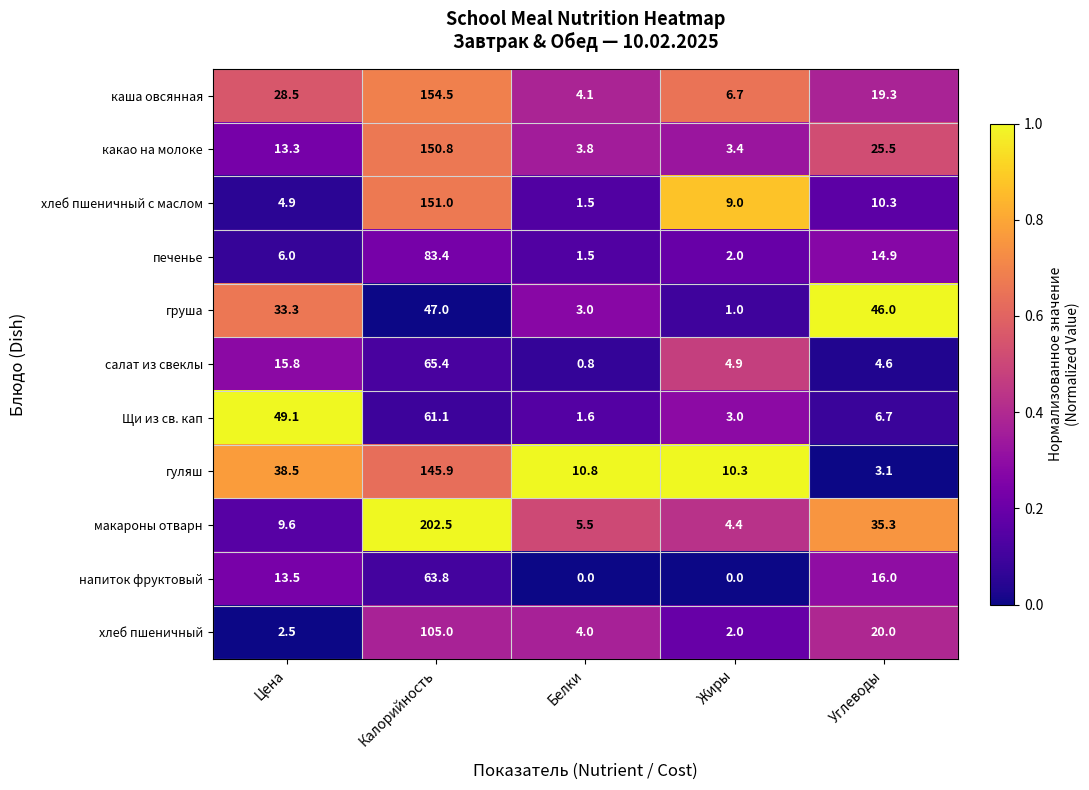

Where is груша nearest to the value 24?

Цена